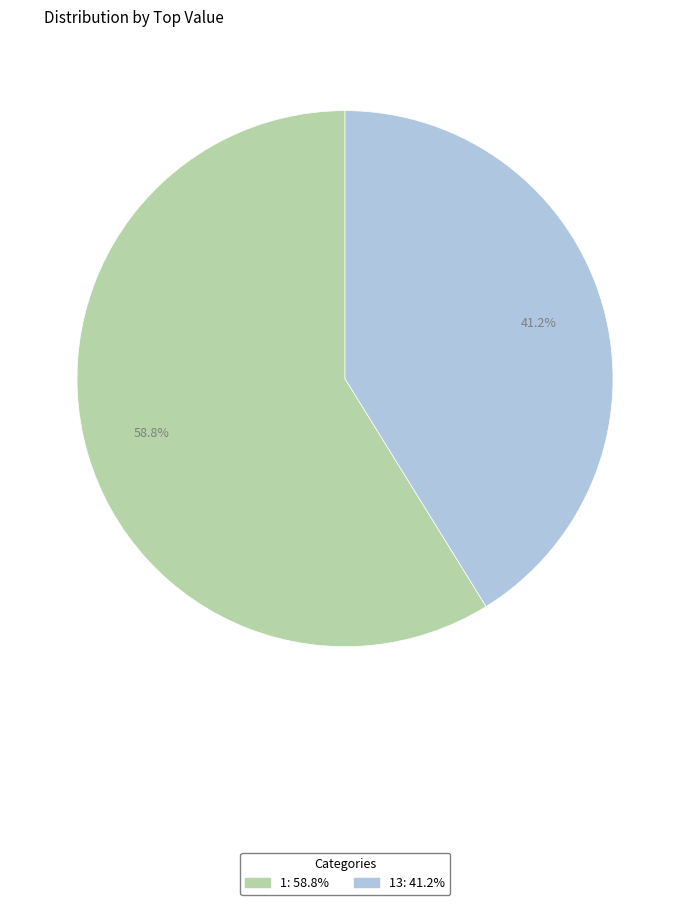

How many segments does this pie chart have?

2